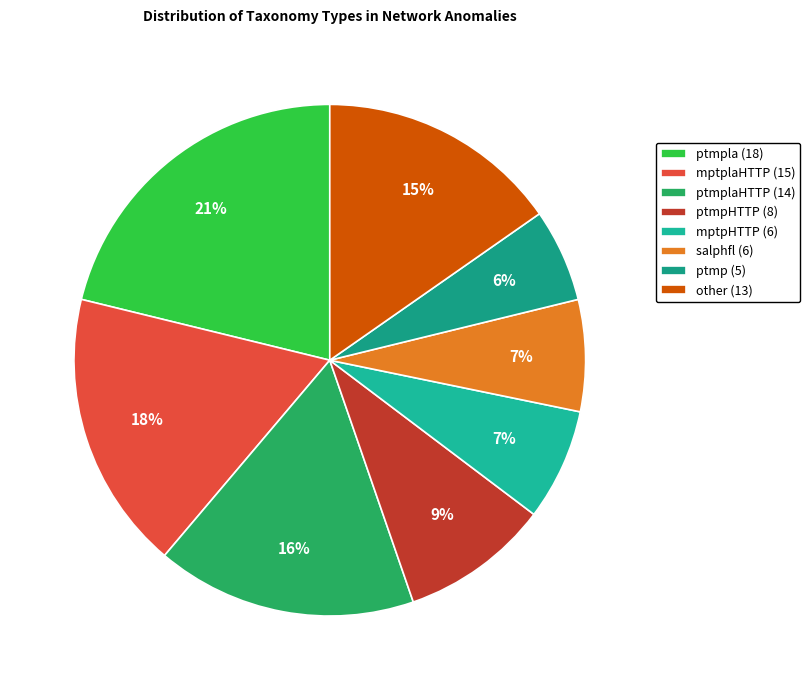

Which category has the biggest portion of the pie?

ptmpla (18)